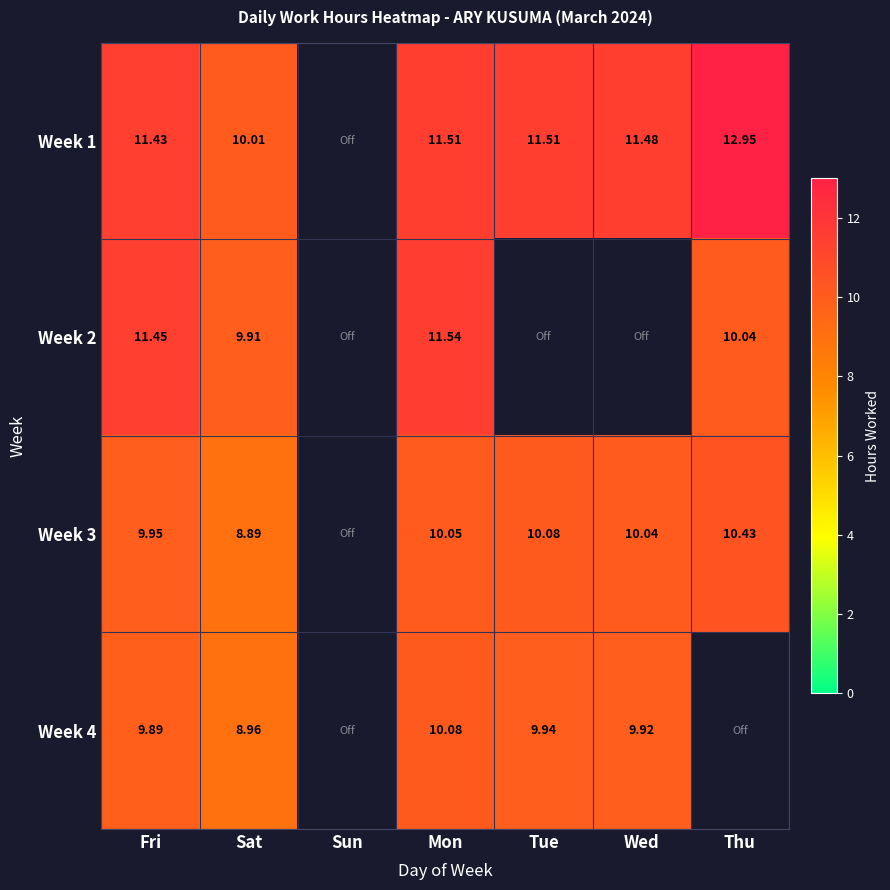

Is the value of Week 2 at Thu greater than the value of Week 1 at Mon?

No